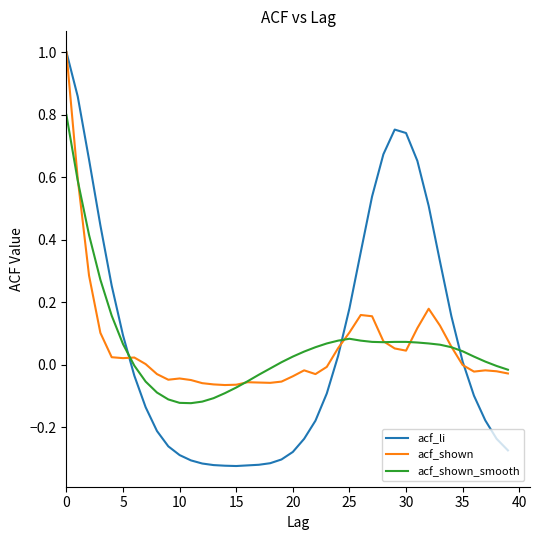

Which series has the largest range (max minus min)?

acf_li